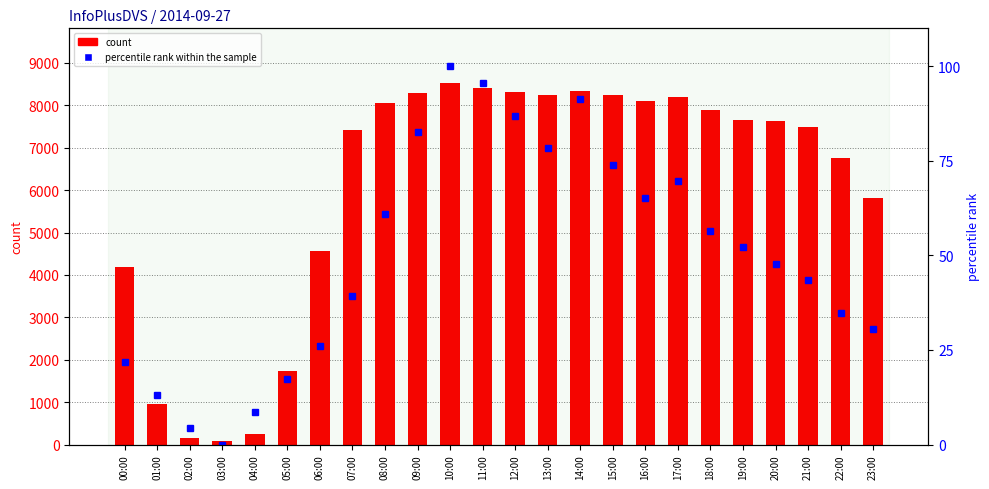

Does the chart contain stacked bars?

No